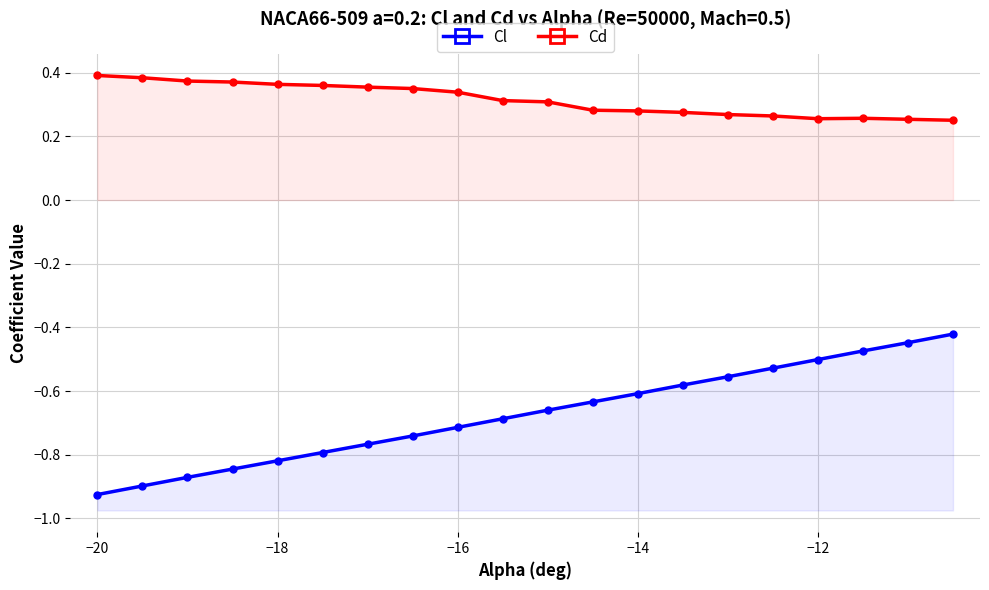

At −18, list the series in order from smallest to largest.

Cl, Cd